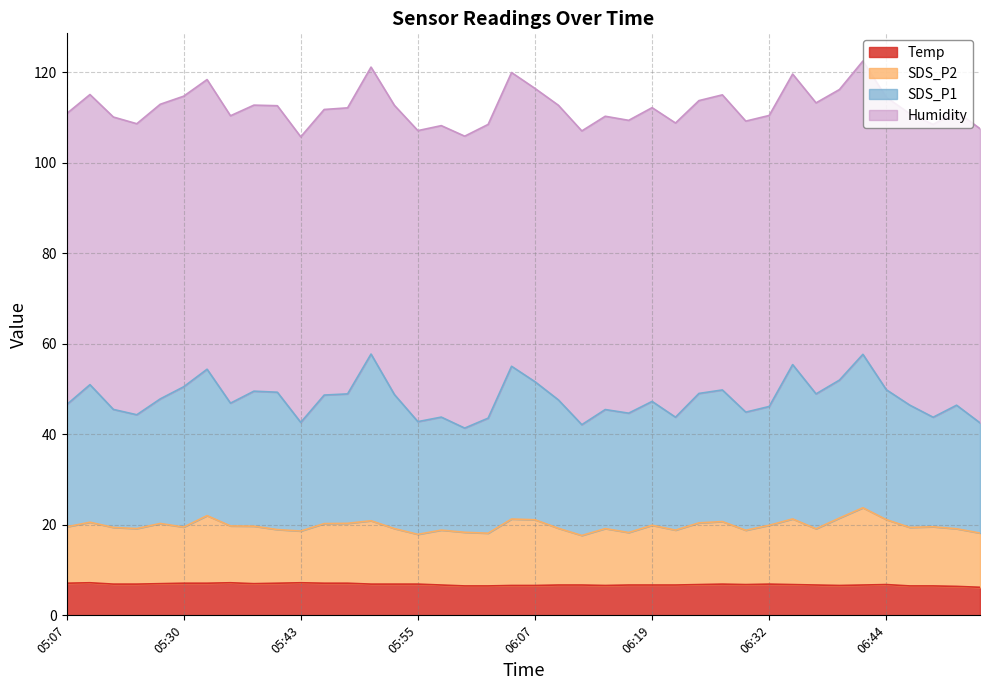

True or false: SDS_P1 has a value of 26.0 at 05:30.

False